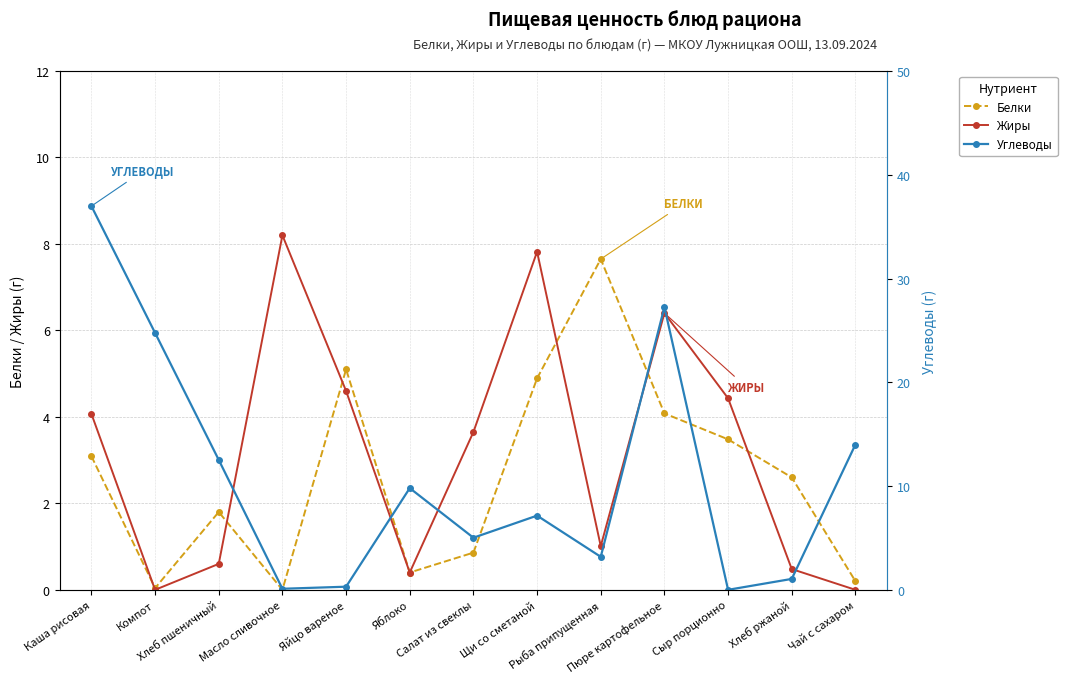

In Углеводы, how many points are higher than both neighbors (excluding endpoints)?

3